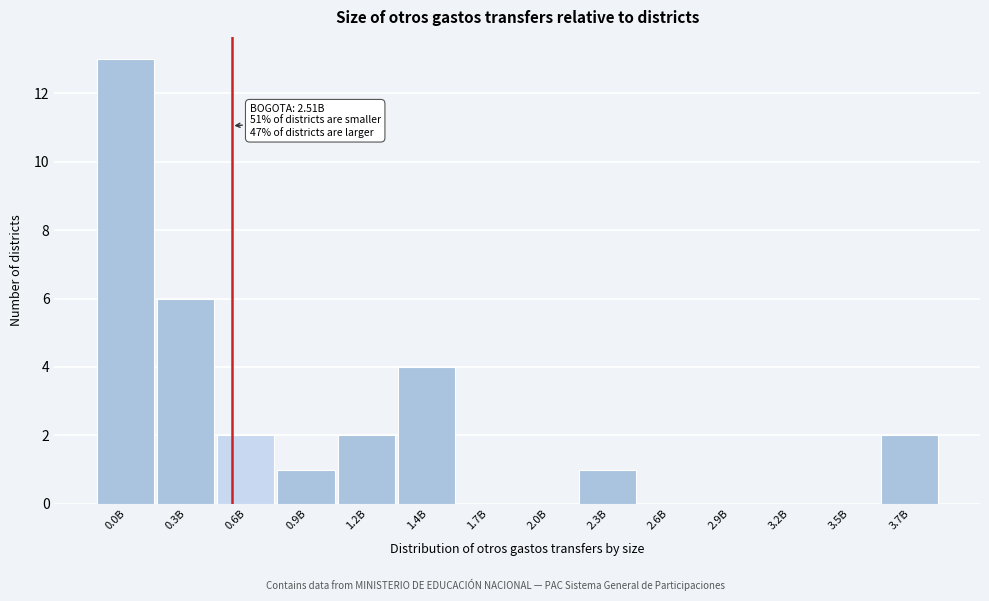

Reading left to right, extract all data points from this chart.

0.0B=13	0.3B=6	0.6B=2	0.9B=1	1.2B=2	1.4B=4	1.7B=0	2.0B=0	2.3B=1	2.6B=0	2.9B=0	3.2B=0	3.5B=0	3.7B=2